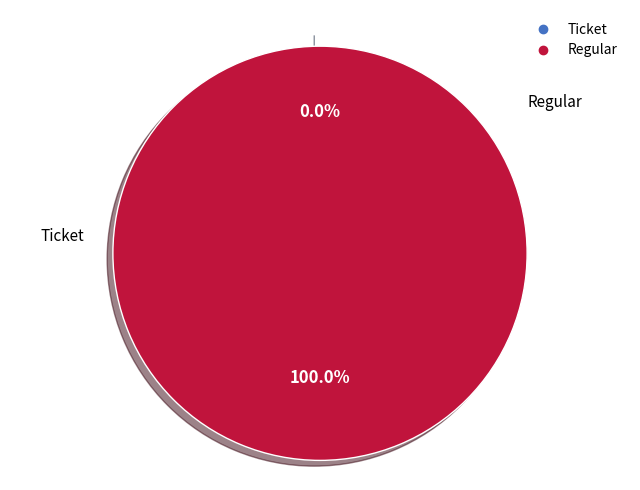

The Ticket slice represents 6% of the pie. True or false?

False